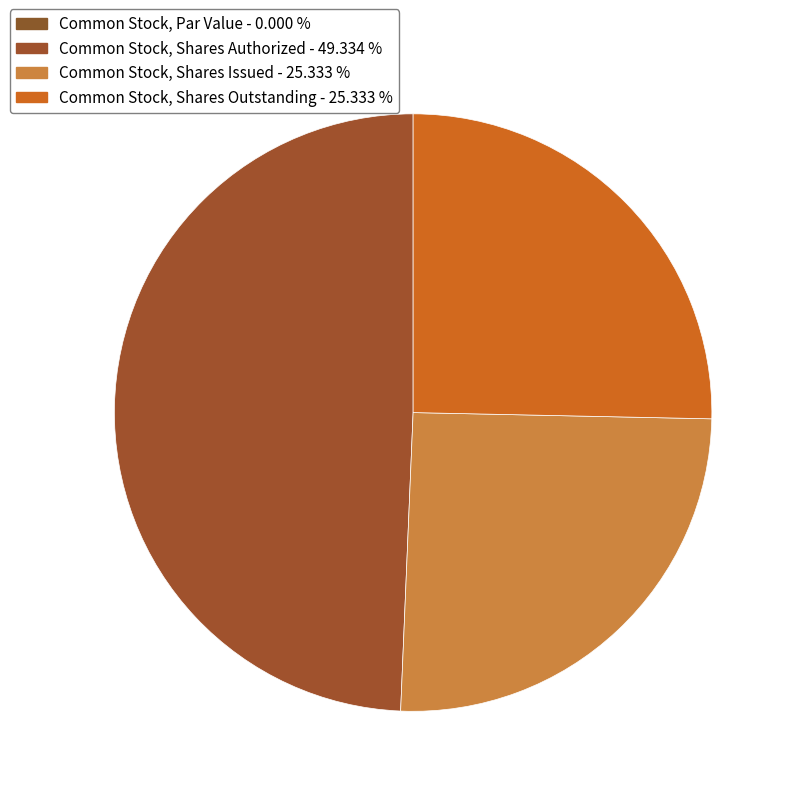

Between Common Stock, Par Value and Common Stock, Shares Authorized, which is larger?

Common Stock, Shares Authorized